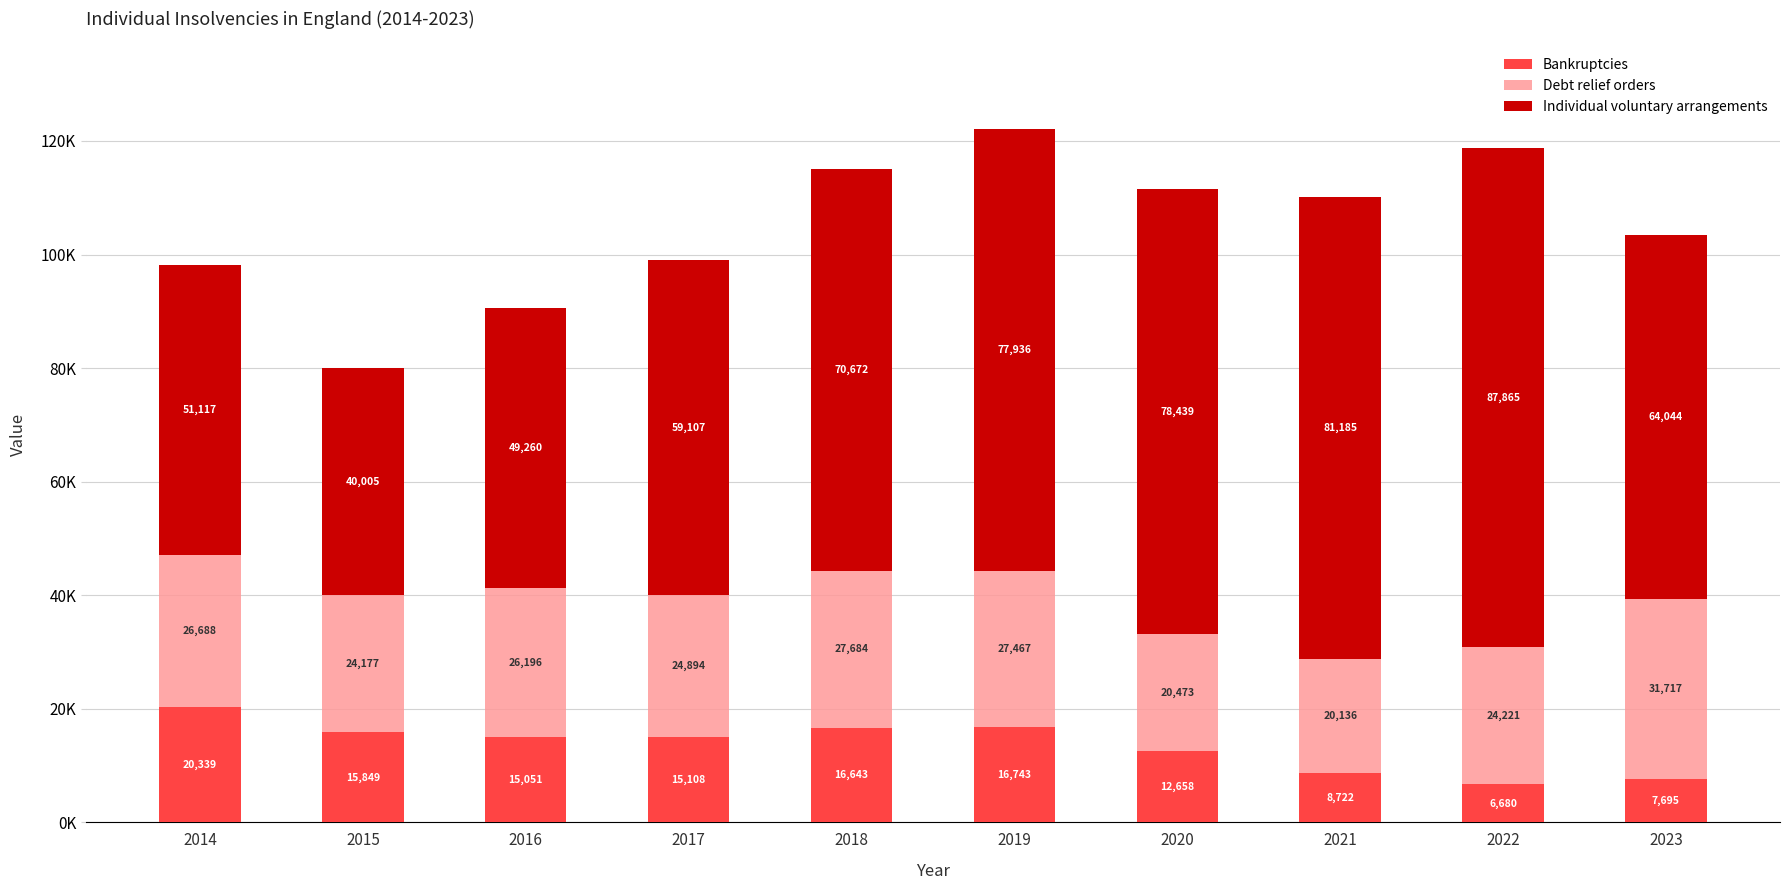

At how many categories does at least one series exceed 11012?

10